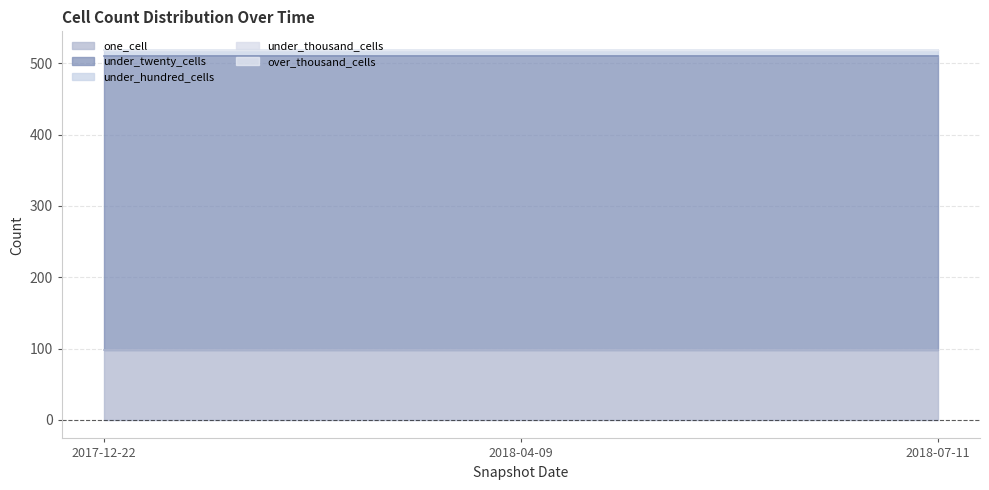

Reading left to right, transcribe all the data shown in this chart.

one_cell: 98	98	98
under_twenty_cells: 413	413	413
under_hundred_cells: 8	8	8
under_thousand_cells: 0	0	0
over_thousand_cells: 0	0	0